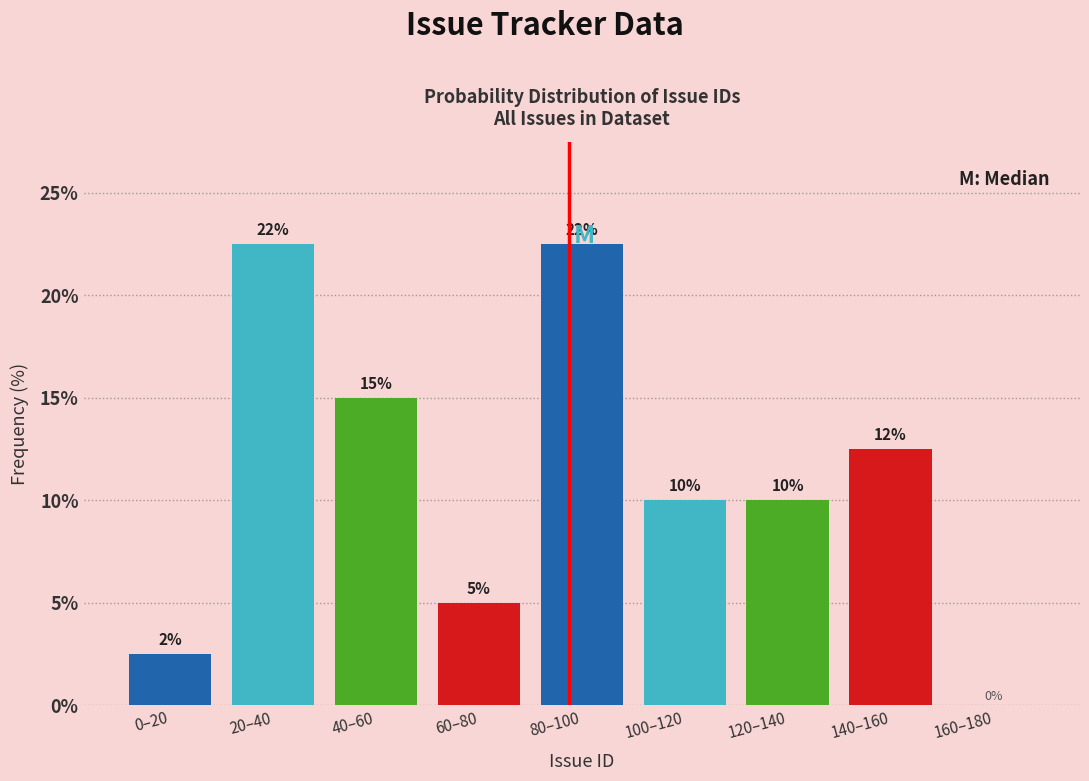

What is the greatest value displayed?

22.5